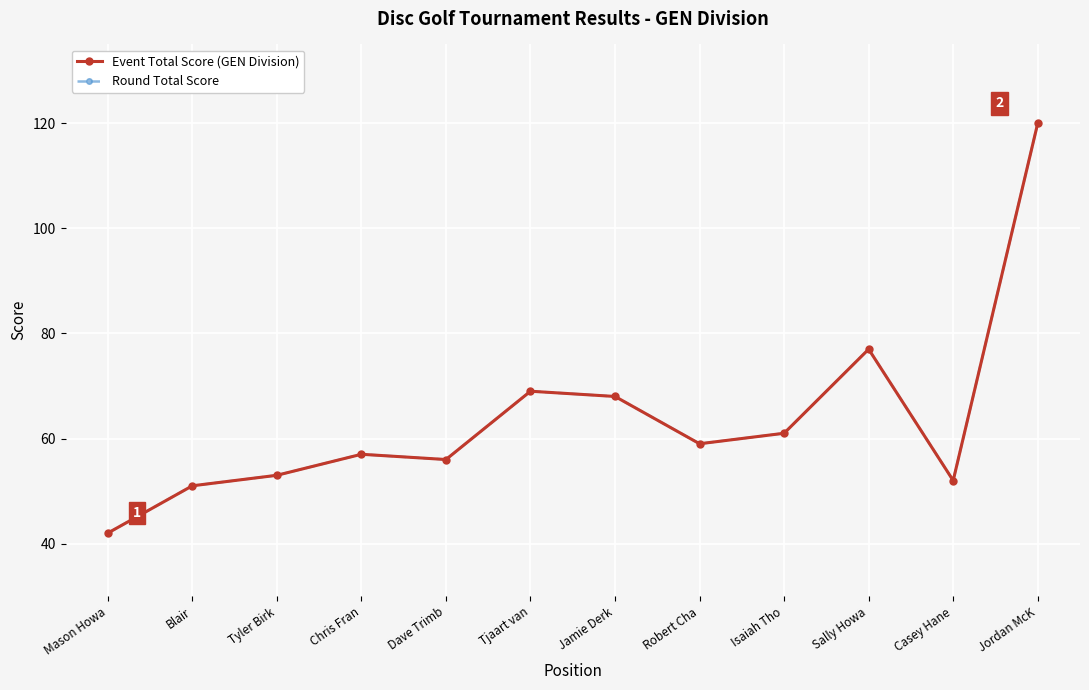

Is this an area chart (filled region under the line)?

No